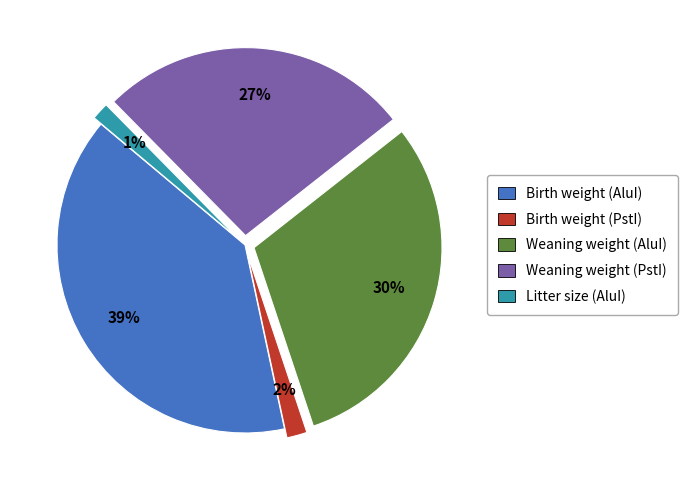

What is the largest slice in the pie chart?

Birth weight (AluI)